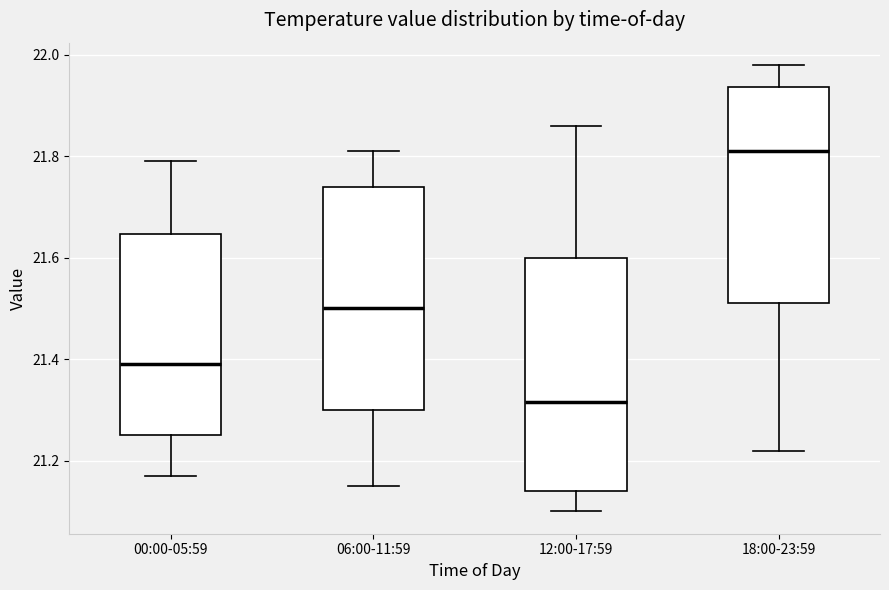

Which box's median line is the lowest?

12:00-17:59